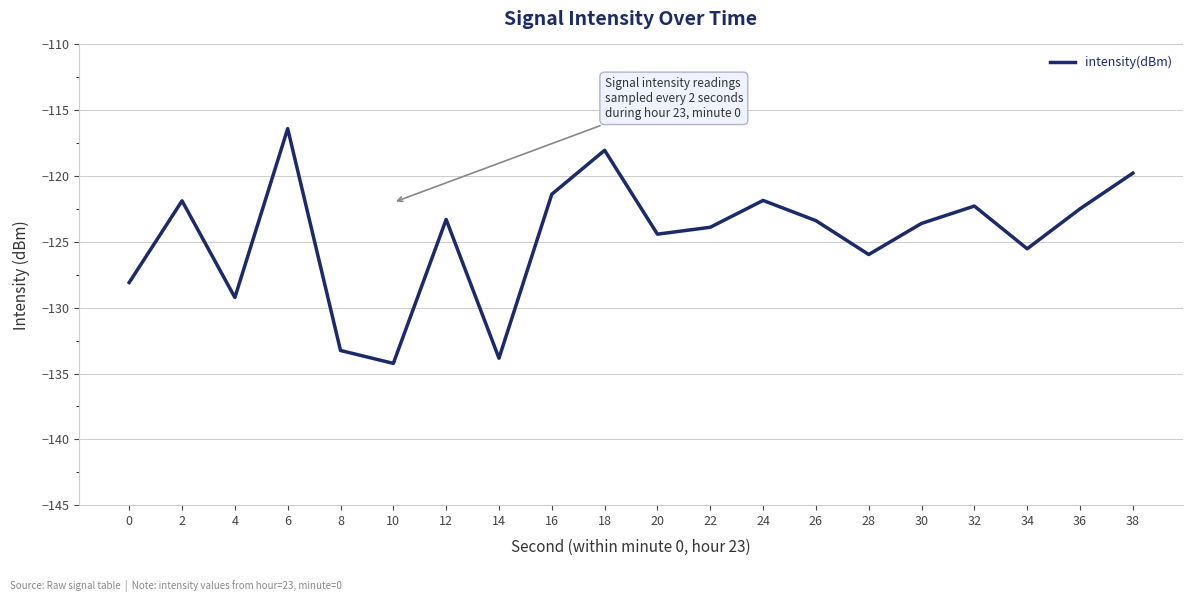

True or false: the data shows -62.5 at 2.

False